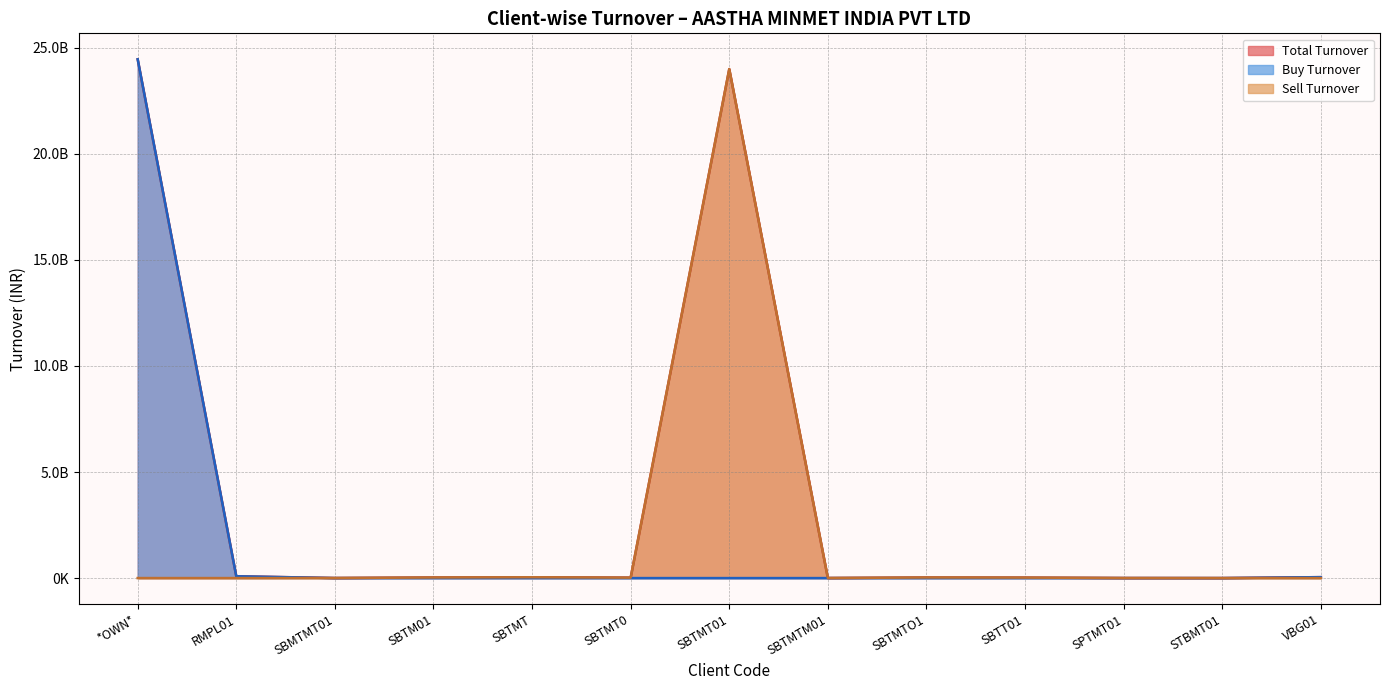

How many values in the Sell Turnover series exceed 2754600?

6